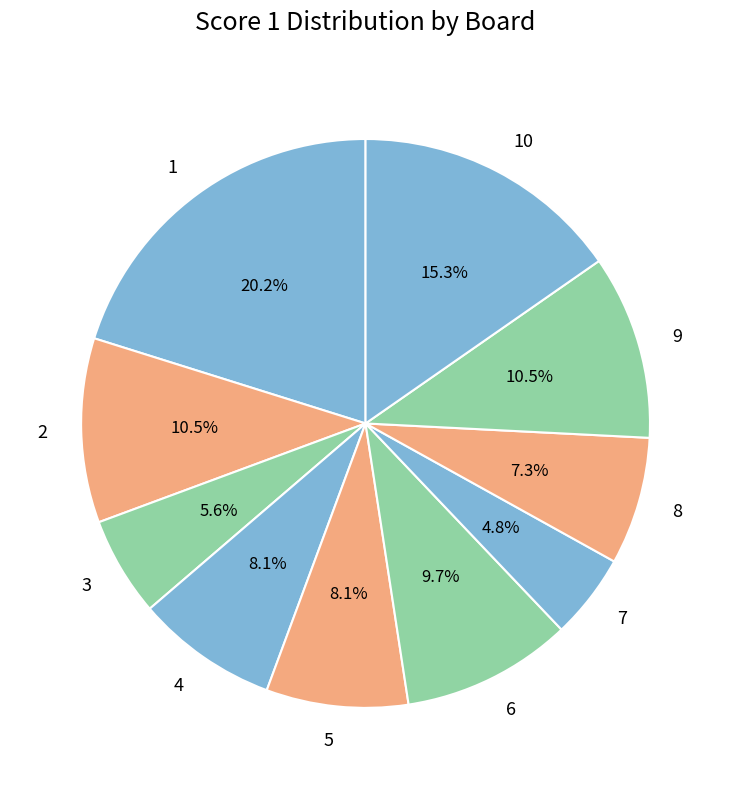

What percentage is the 10 slice, to the nearest percent?

15%